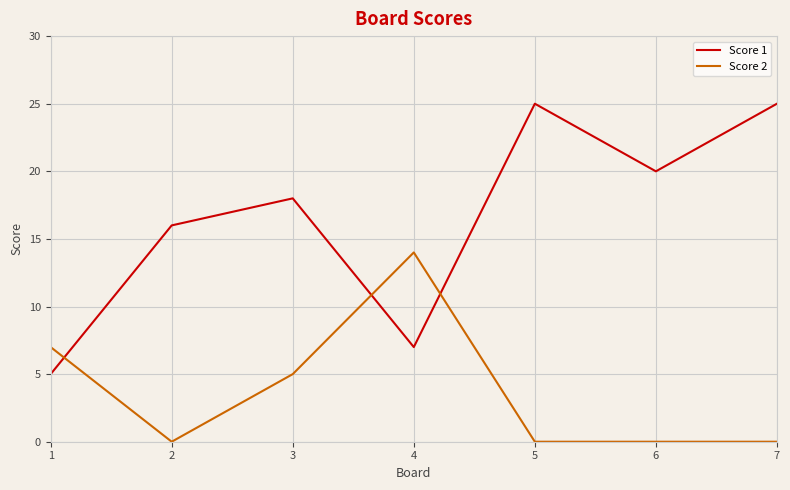

What are all the series names shown in the legend?

Score 1, Score 2